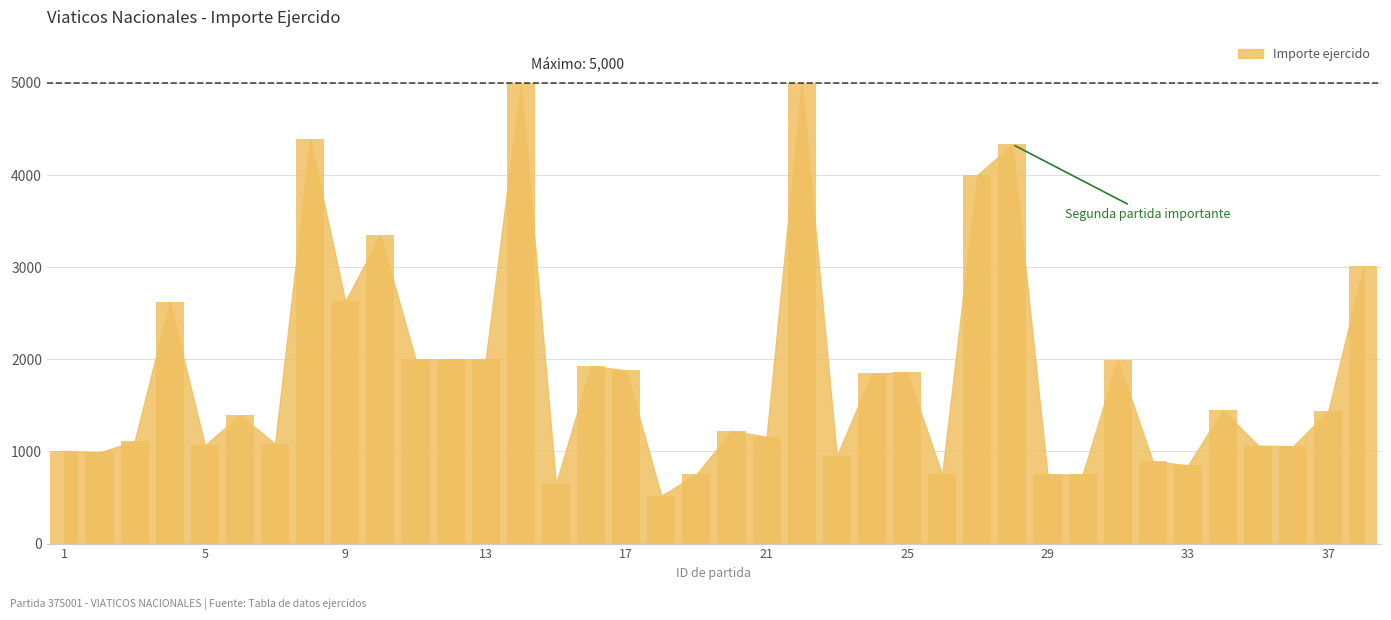

What is the average value?

1862.4